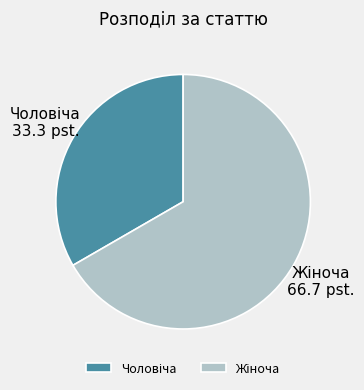

Is there any slice that represents more than half of the pie?

Yes